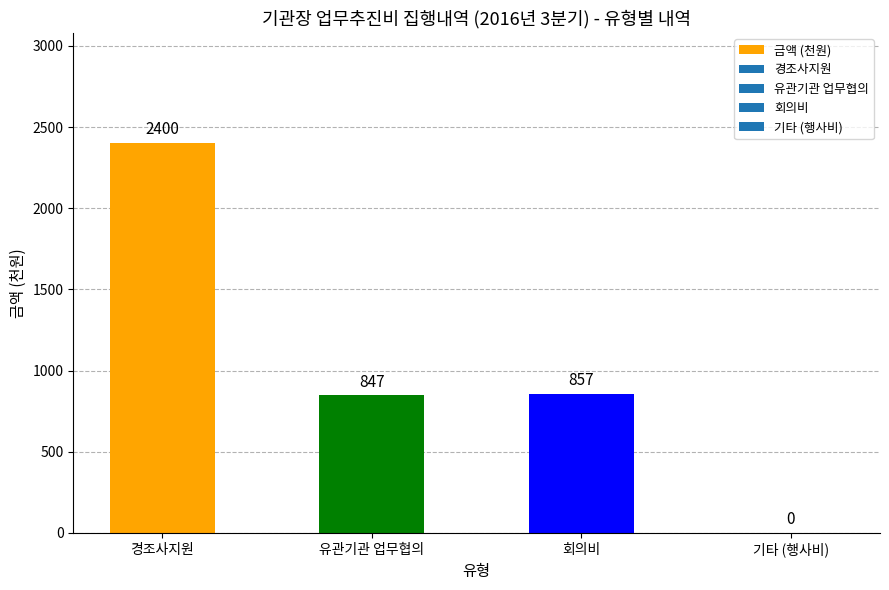

What is the difference between the values at 기타 (행사비) and 경조사지원?

2400